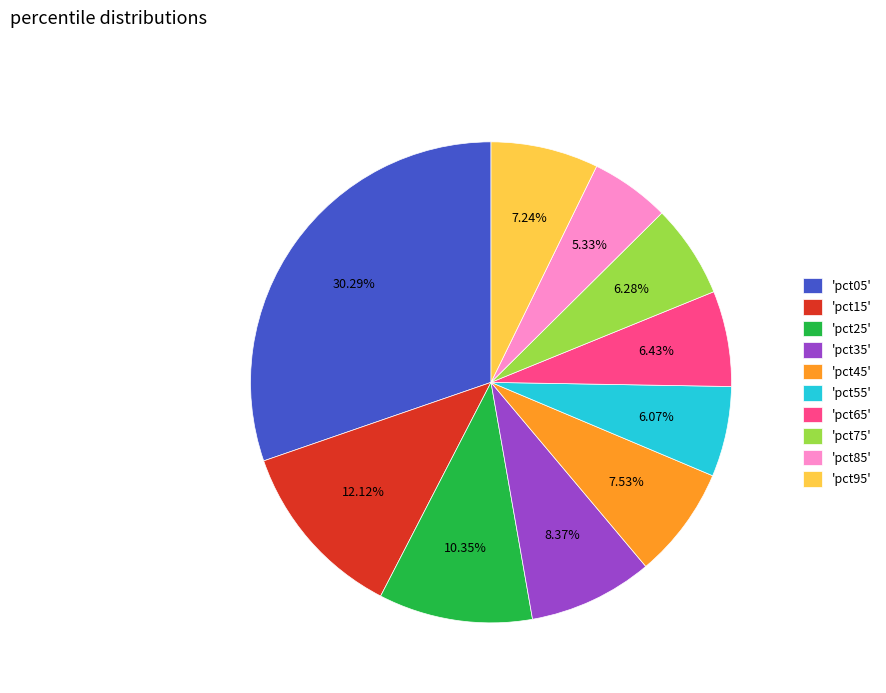

Which category has the biggest portion of the pie?

'pct05'